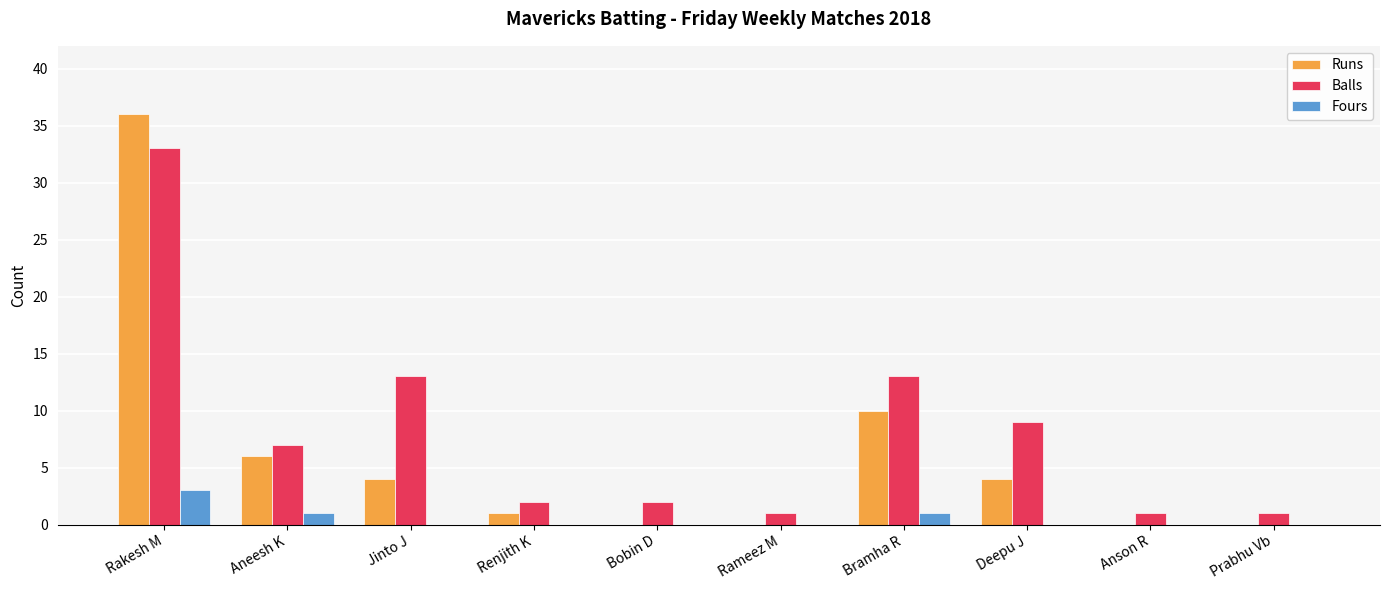

Which series has the largest total across all categories?

Balls